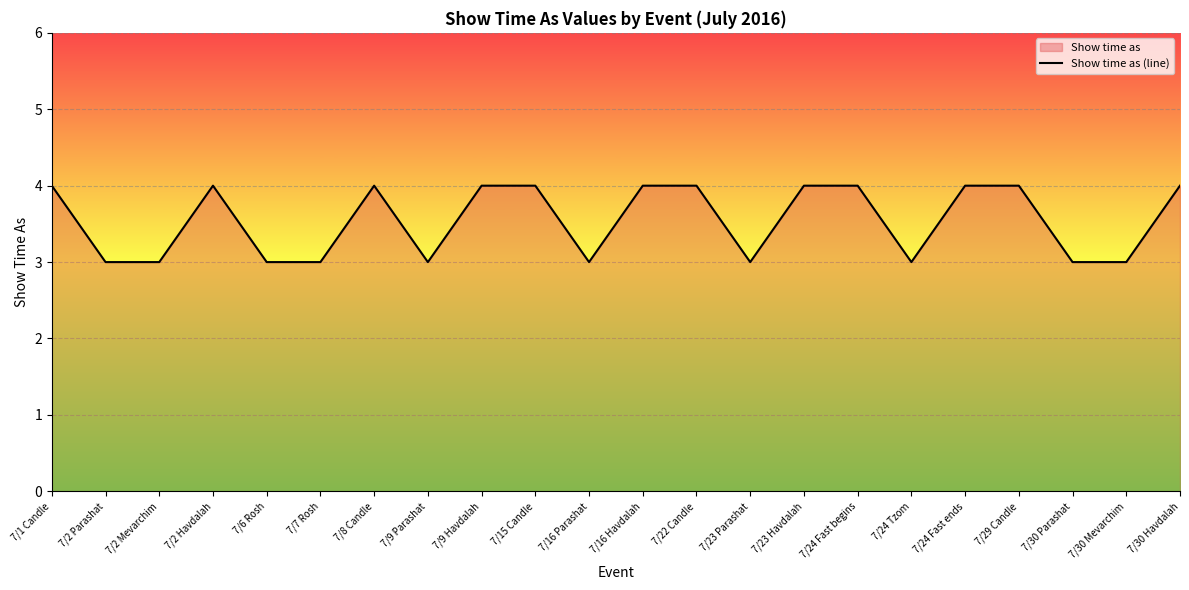

What is the sum of all values?

78